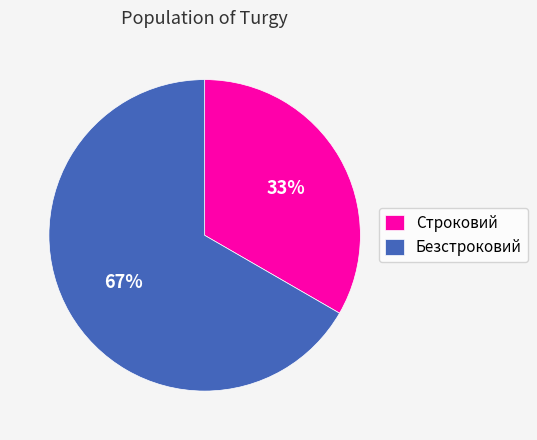

Which slice is the smallest?

Строковий